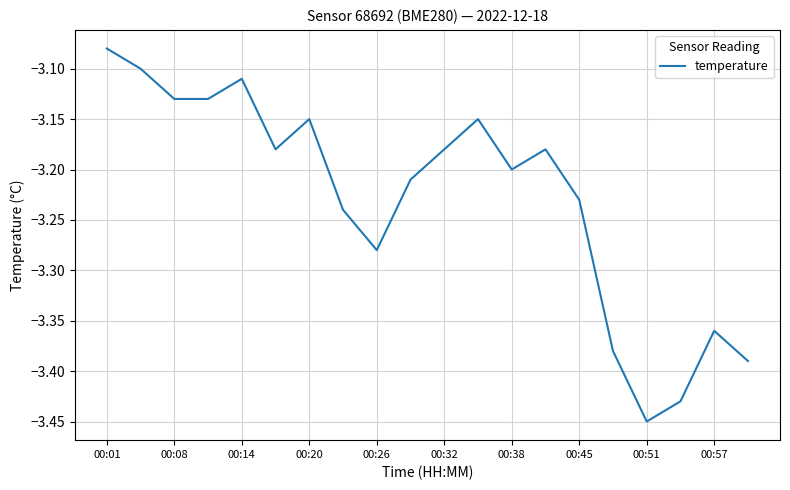

What is the difference between the maximum and minimum values?

0.4